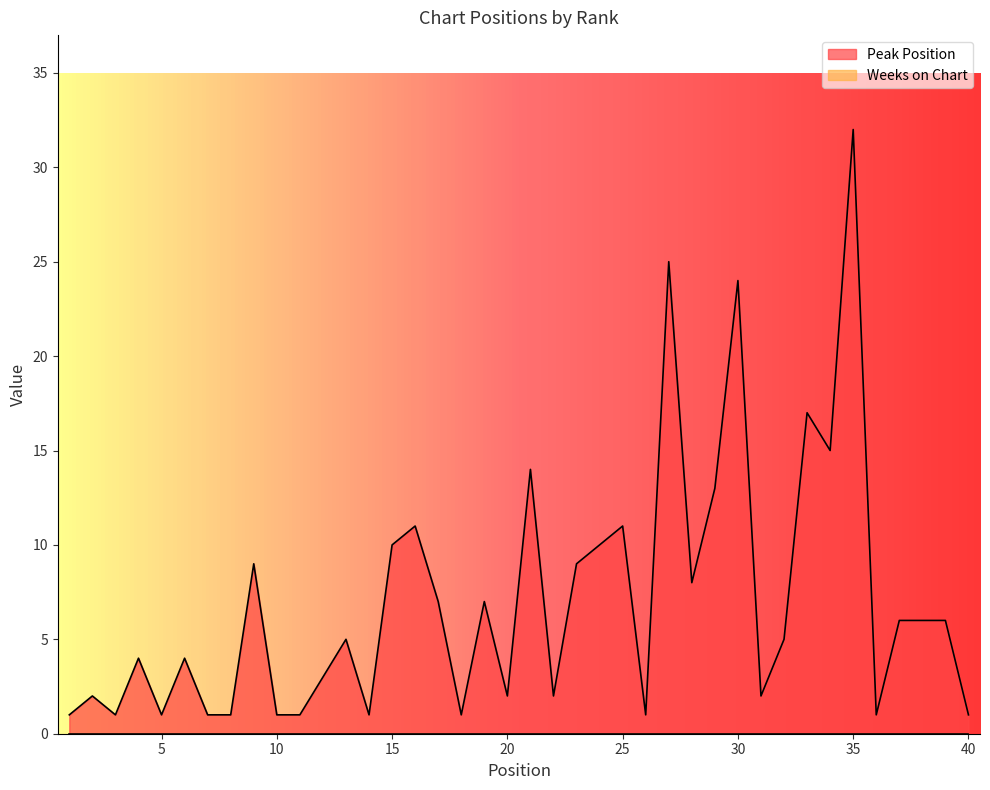

True or false: there are more than 2 points higher than both neighbors.

True